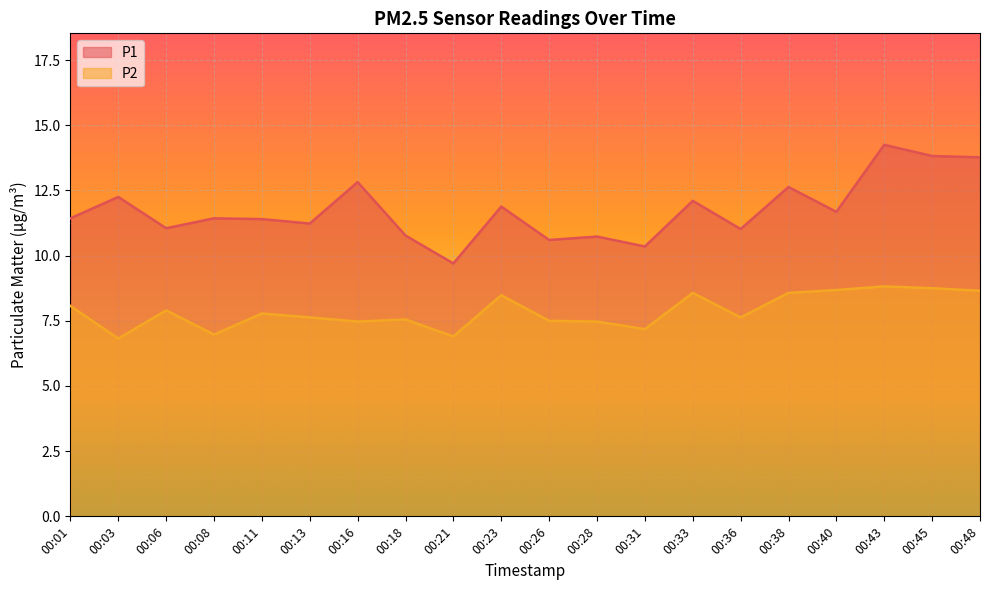

Reading right to left, extract all data points from this chart.

P1: 13.8	13.8	14.2	11.7	12.6	11.0	12.1	10.3	10.7	10.6	11.9	9.7	10.8	12.8	11.2	11.4	11.4	11.1	12.2	11.4
P2: 8.7	8.8	8.8	8.7	8.6	7.6	8.6	7.2	7.5	7.5	8.5	6.9	7.5	7.5	7.6	7.8	7.0	7.9	6.8	8.1